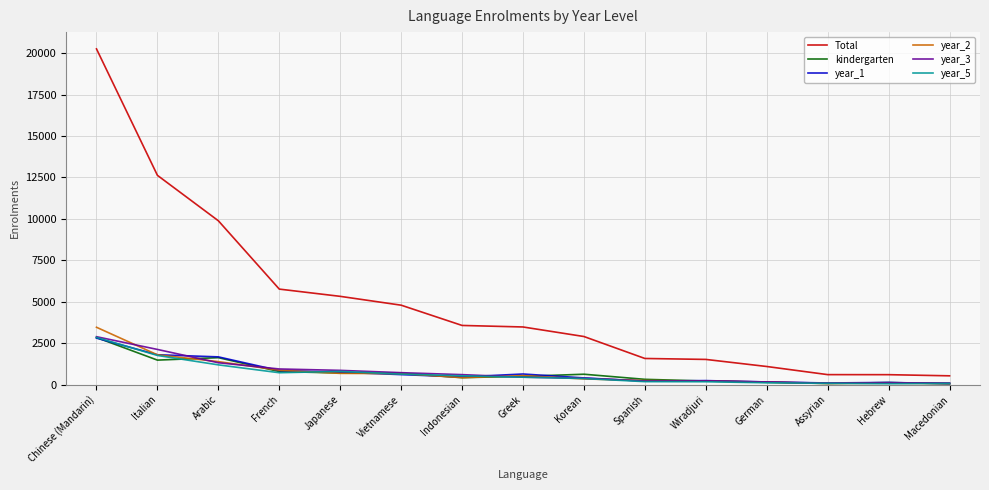

Which series has the largest total across all categories?

Total